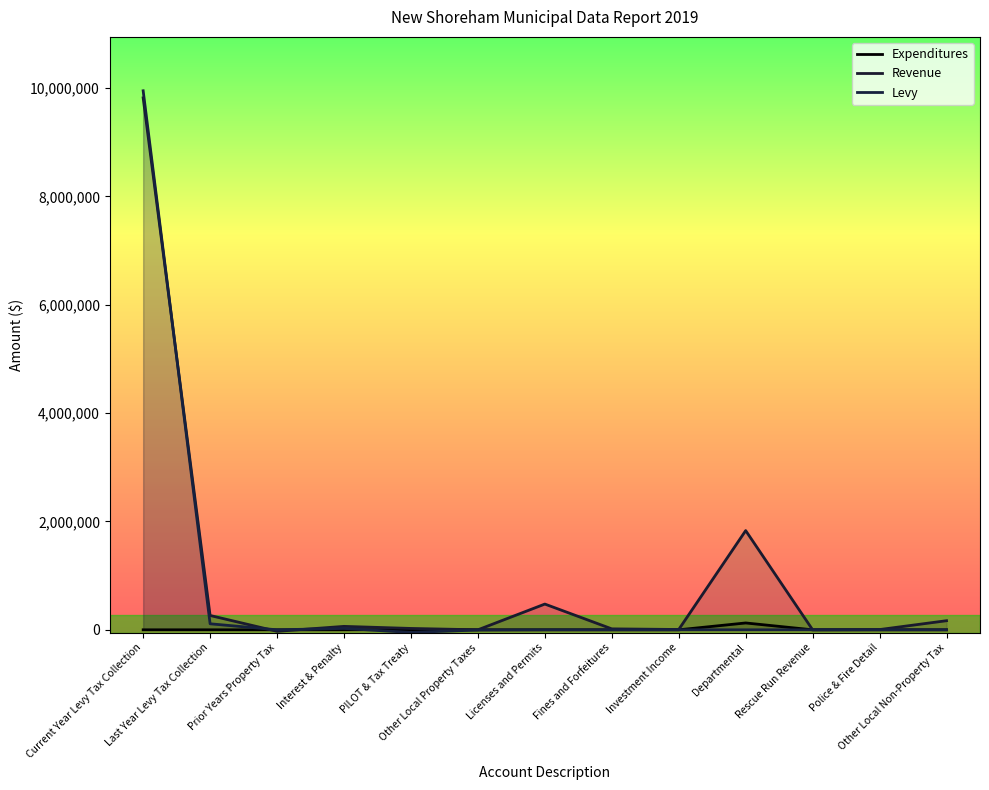

List the labels in order of Levy value, smallest first.

PILOT & Tax Treaty, Other Local Property Taxes, Prior Years Property Tax, Licenses and Permits, Fines and Forfeitures, Investment Income, Departmental, Rescue Run Revenue, Police & Fire Detail, Other Local Non-Property Tax, Interest & Penalty, Last Year Levy Tax Collection, Current Year Levy Tax Collection